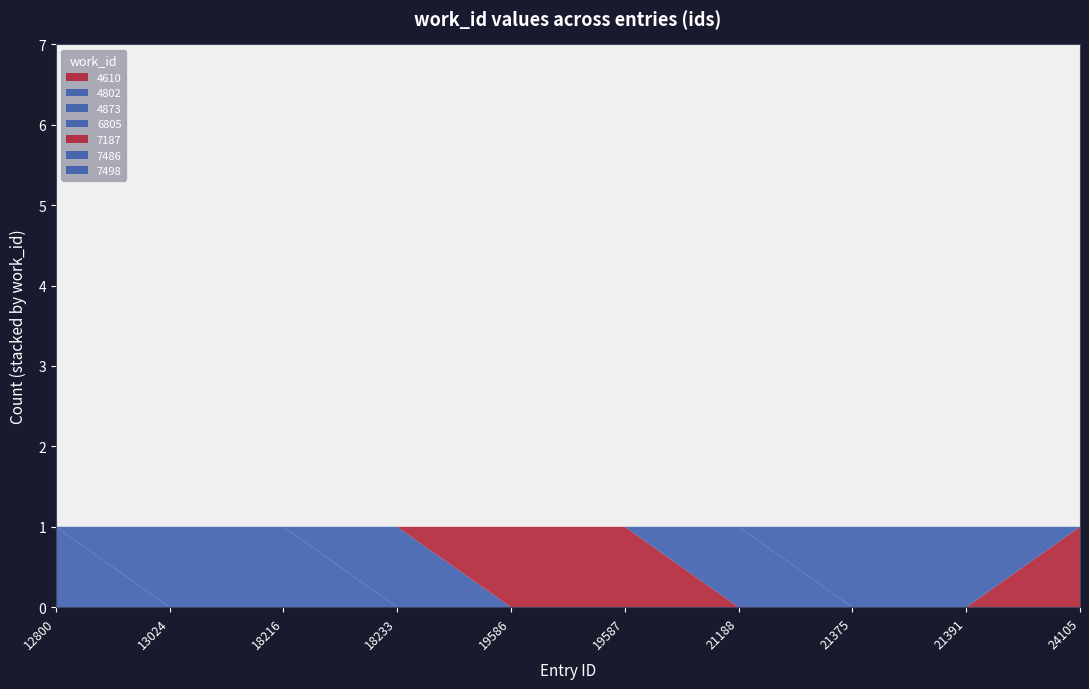

Reading right to left, what are all the values shown in this chart?

4610	7498	7498	7486	7187	7187	6805	4873	4873	4802